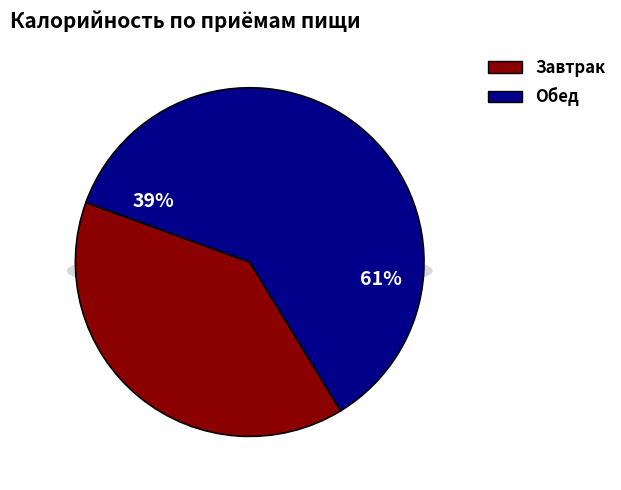

What portion of the pie excludes Завтрак?

60.7%